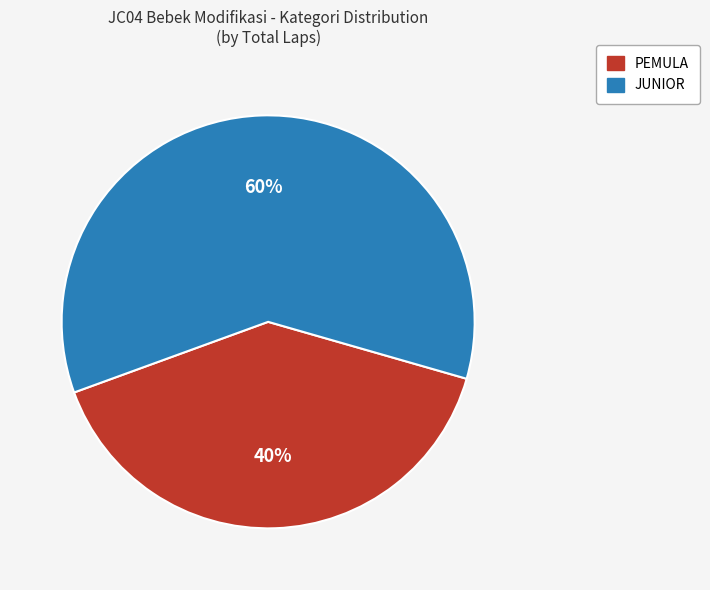

Is the sum of PEMULA and JUNIOR greater than half?

Yes